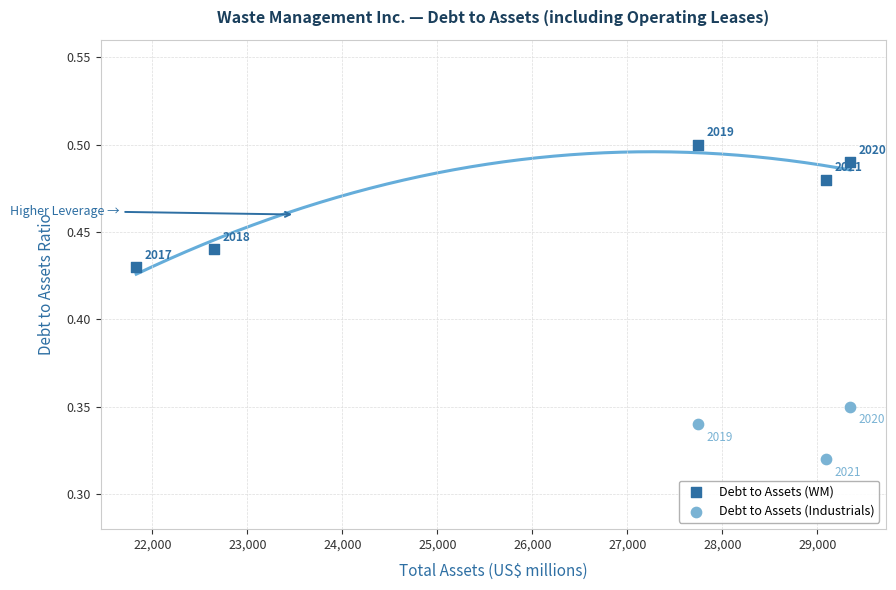

Which series has the largest Y range (max minus min)?

Debt to Assets (WM)